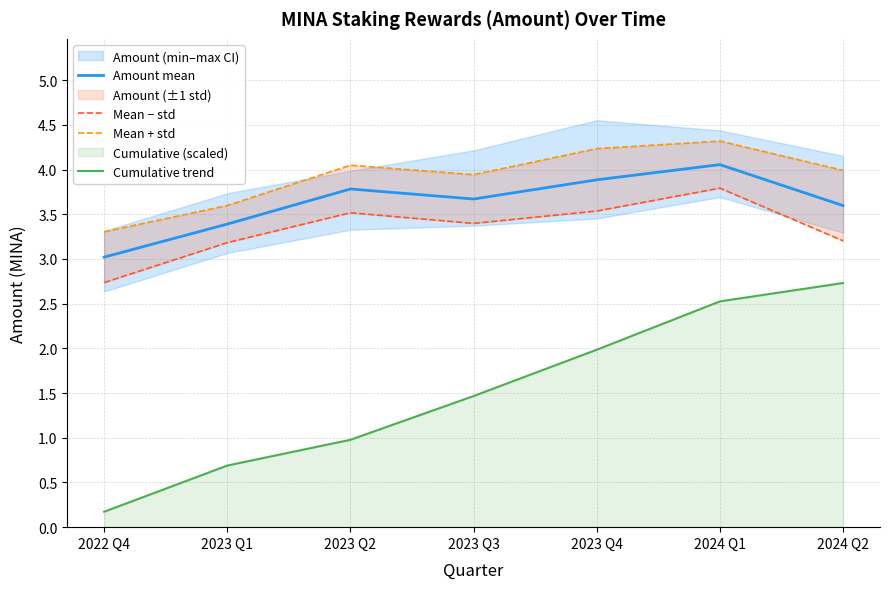

What is the sum of the Cumulative trend values at 2024 Q2 and 2024 Q1?

5.3